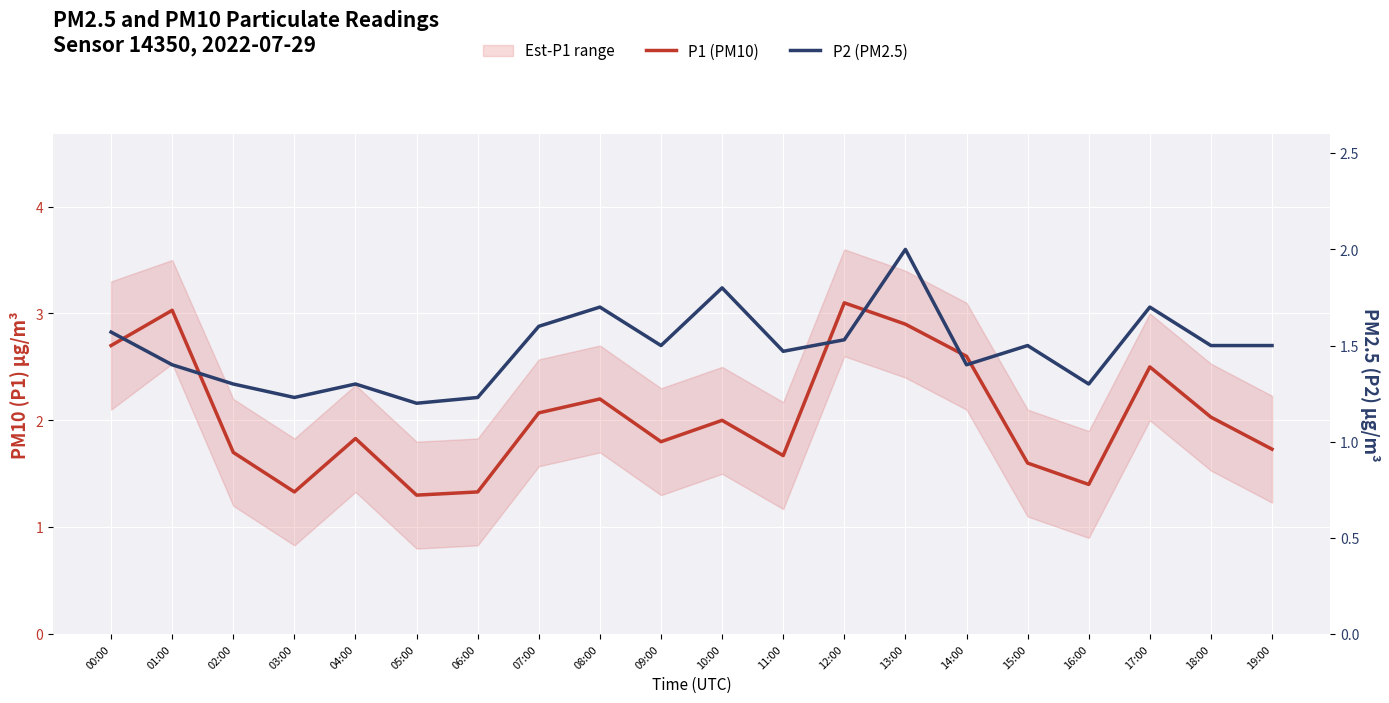

Read the P1 (PM10) value at 17:00.

2.5